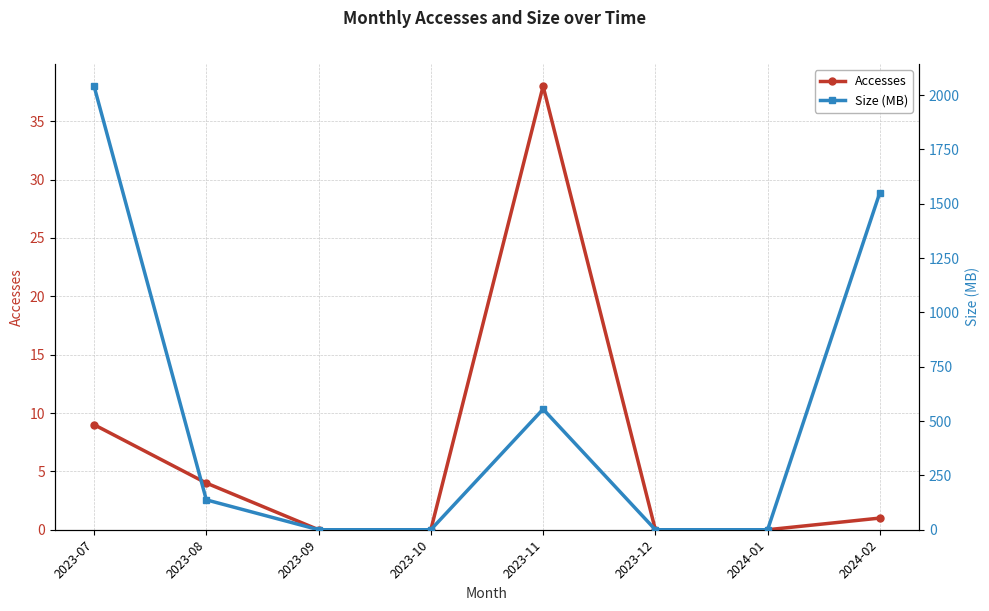

Between 2023-11 and 2023-09, which is larger?

2023-11